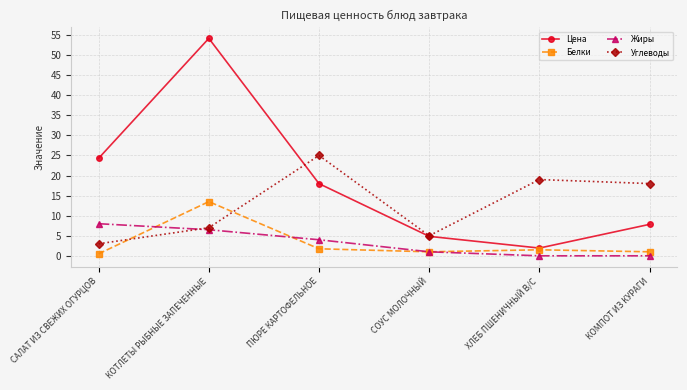

True or false: Углеводы and Жиры intersect in this chart.

True